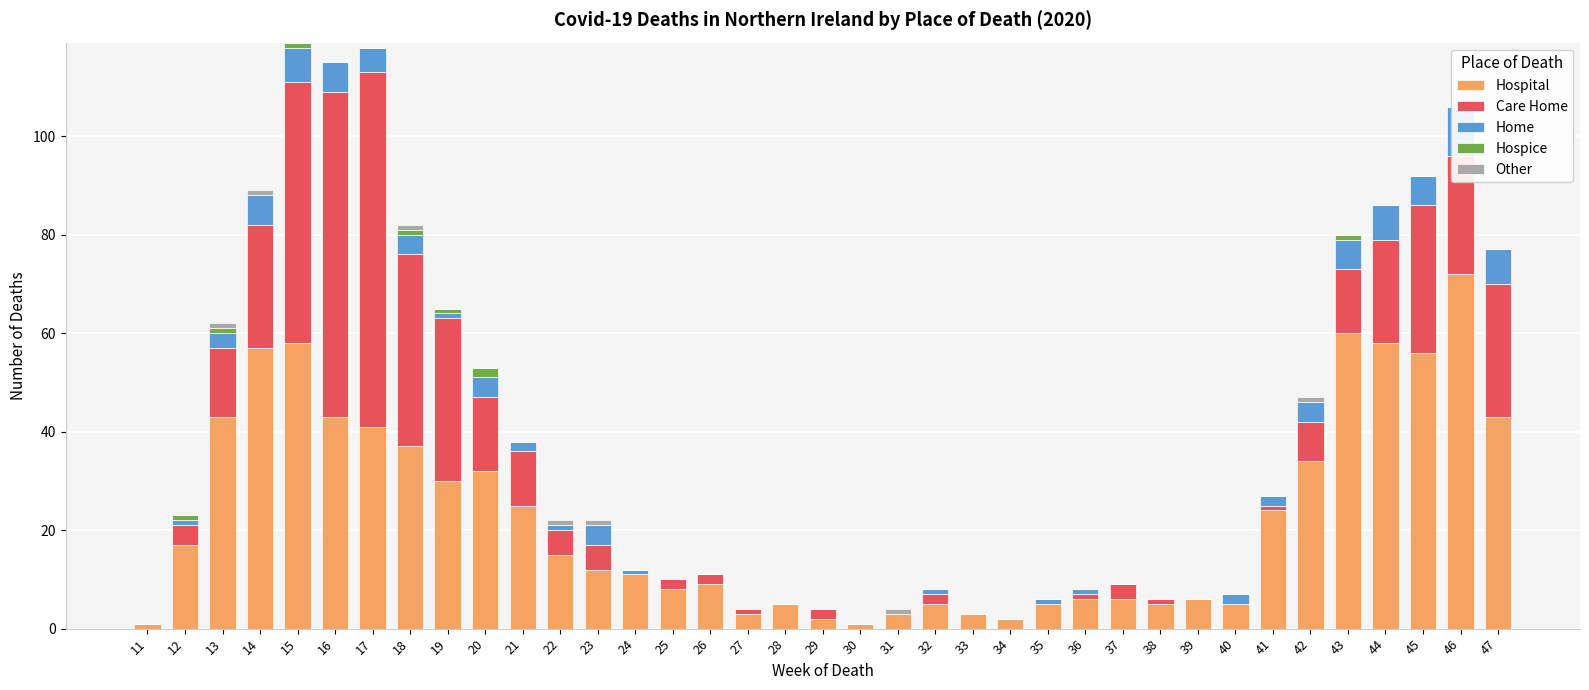

At which label does Other reach its peak?

13